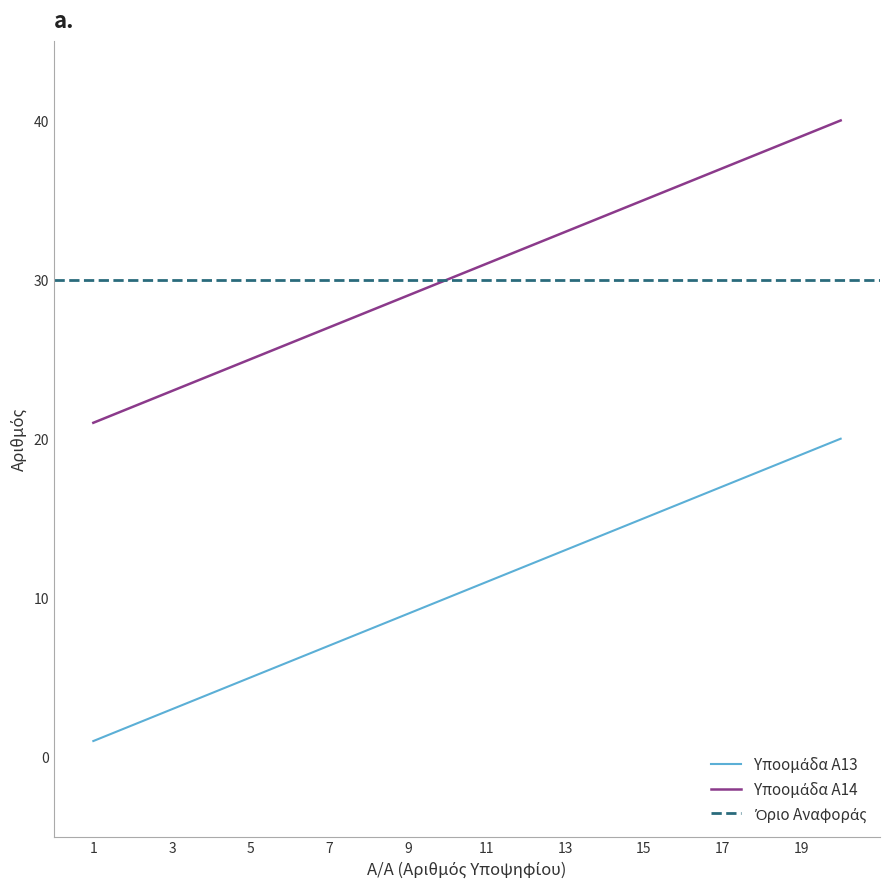

Which series has the largest total across all categories?

Υποομάδα Α14